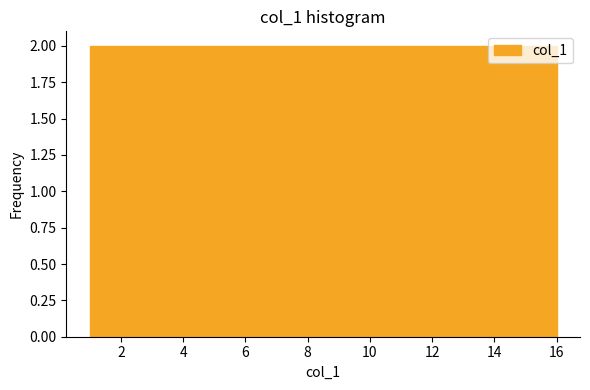

What is the height of the bar covering 14.2 to 16.0 on the x-axis? Neither the bar edges nor the heights are printed on the chart, so give them approximately, as read against the axes.

2